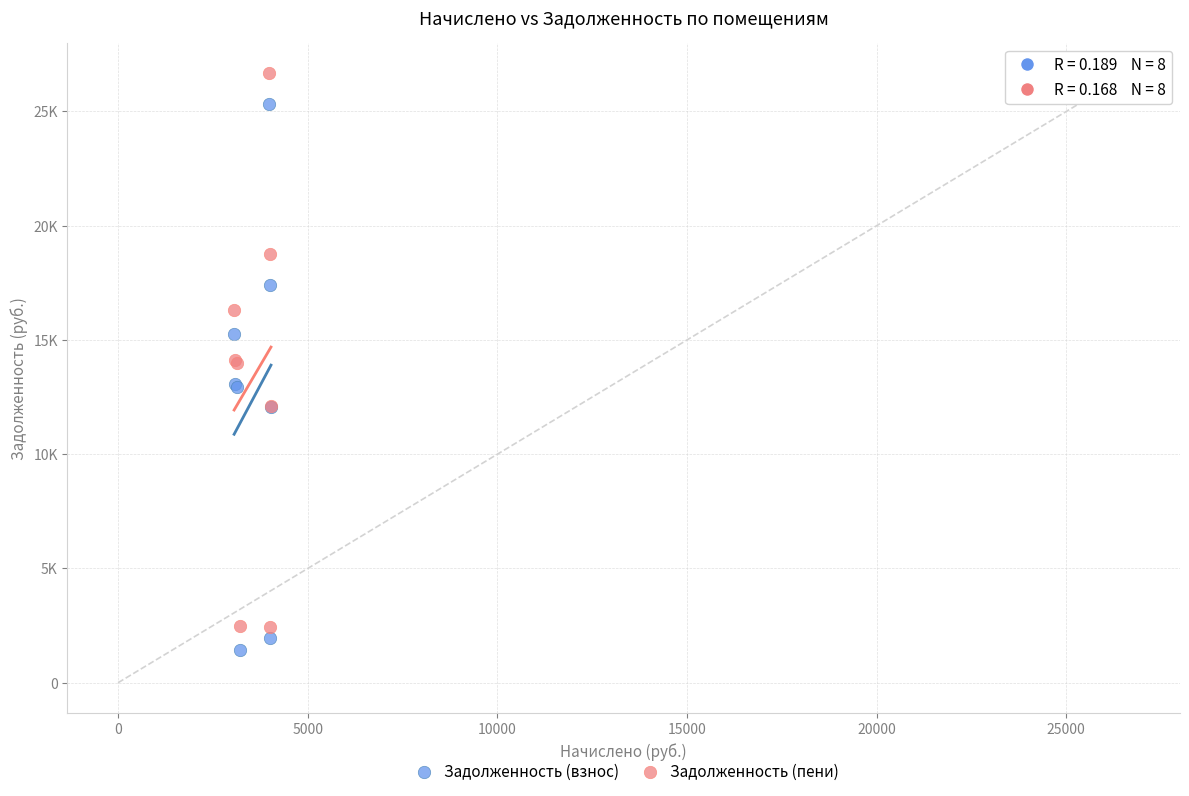

Which series has the widest spread of Y values?

Задолженность (пени)